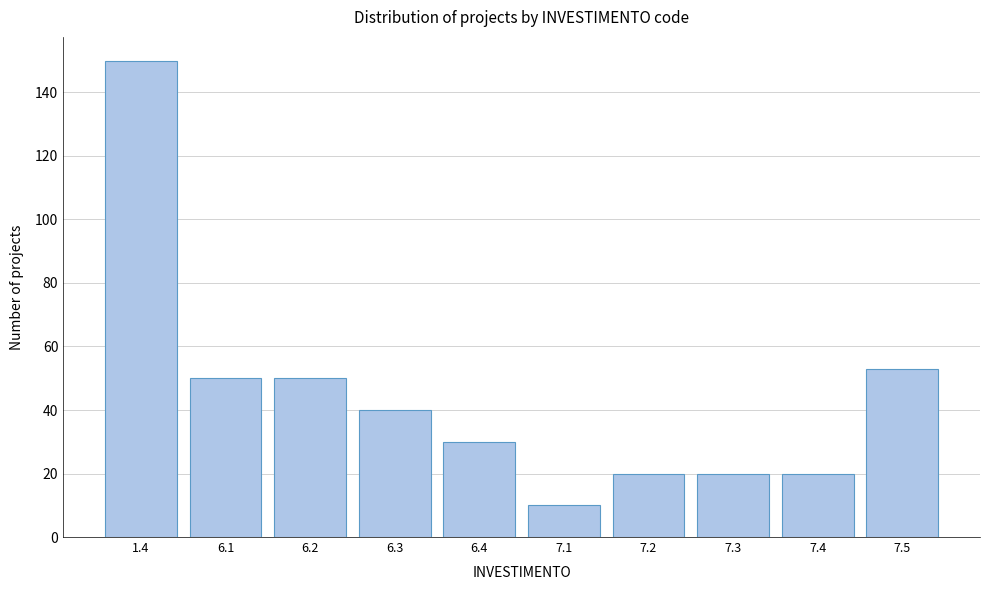

Reading right to left, extract all data points from this chart.

7.5=53	7.4=20	7.3=20	7.2=20	7.1=10	6.4=30	6.3=40	6.2=50	6.1=50	1.4=150